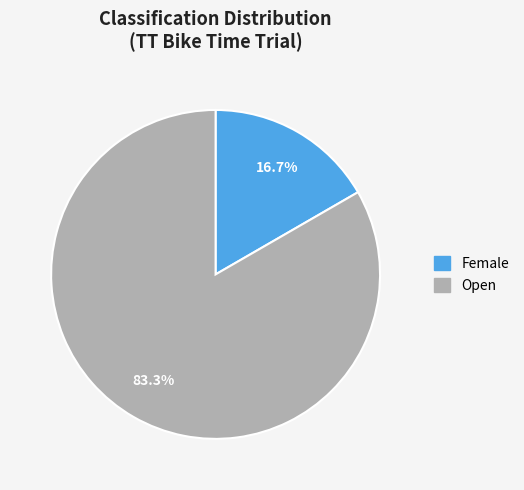

To the nearest percent, what is the combined percentage of Open and Female?

100%